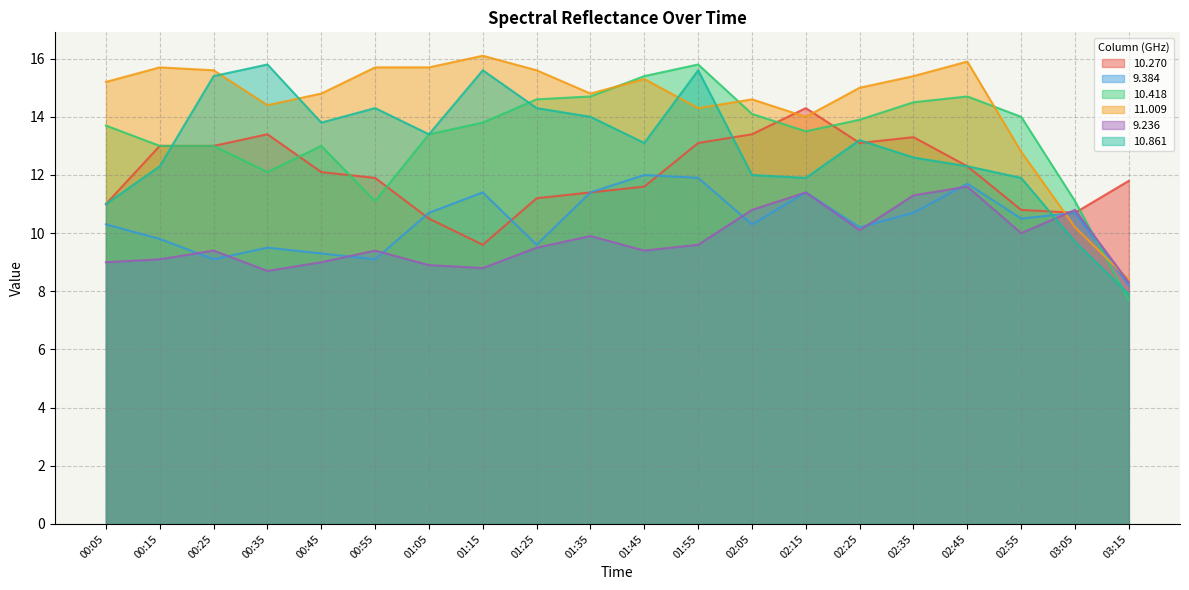

How many intersections are there between  11.009 and   9.384?

2